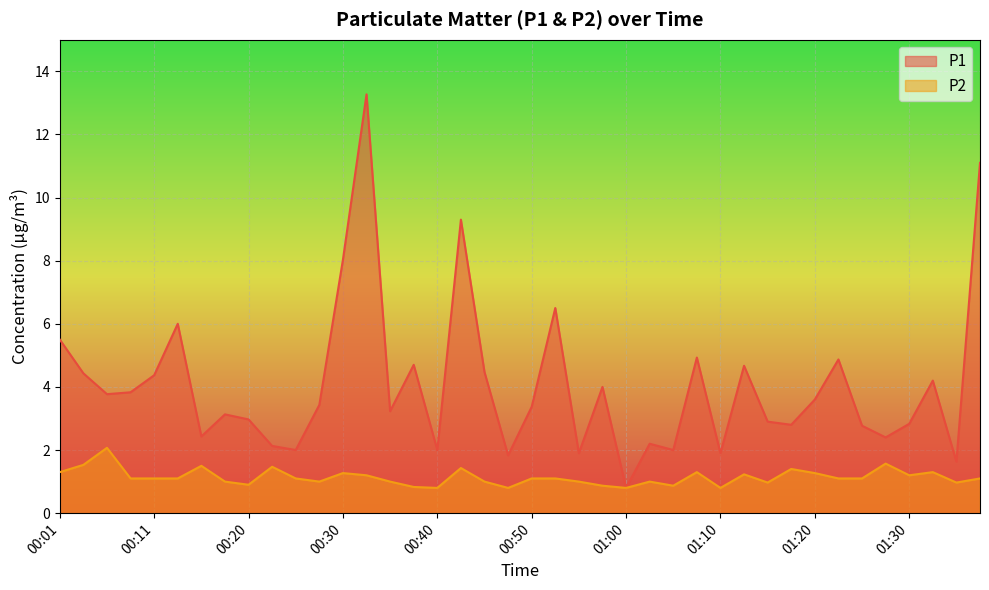

Which series has the largest total across all categories?

P1